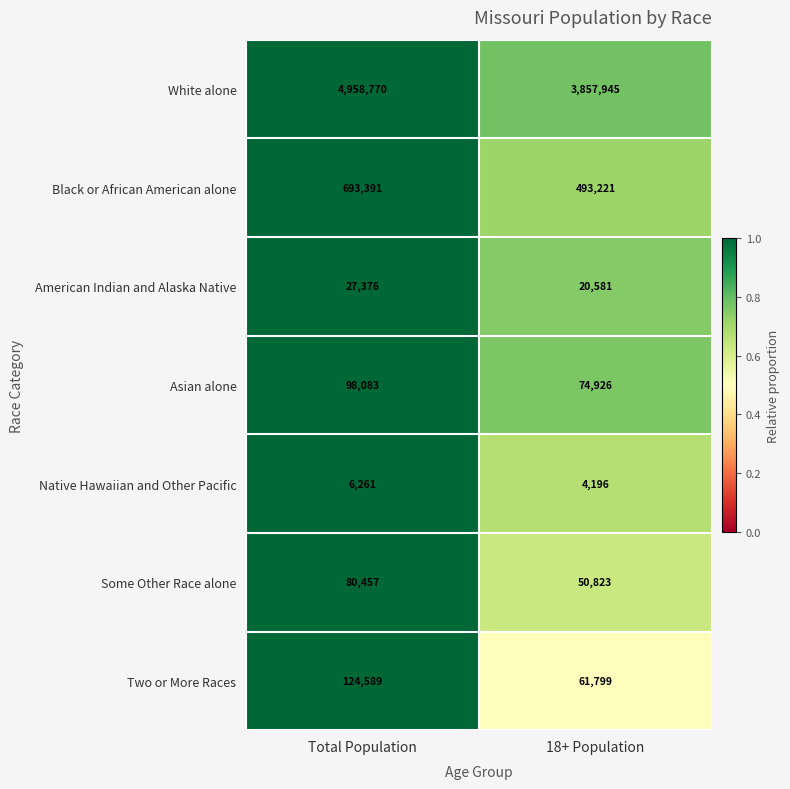

At which label is Asian alone closest to 86504?

18+ Population